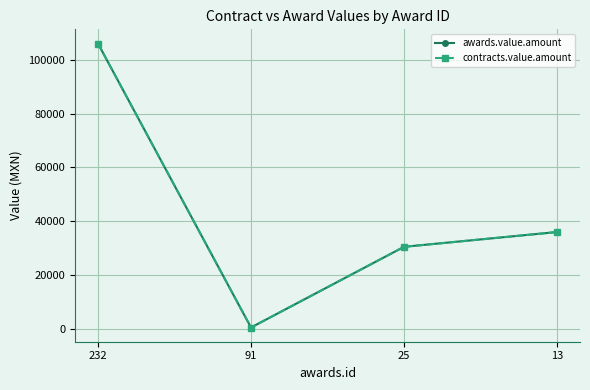

True or false: contracts.value.amount and awards.value.amount cross at least once.

False